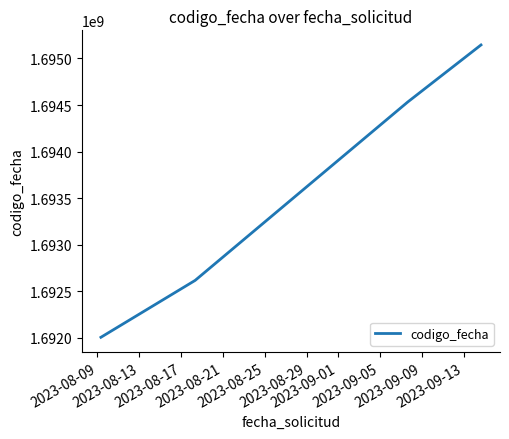

What is the difference between the second highest and second lowest values?

1914758